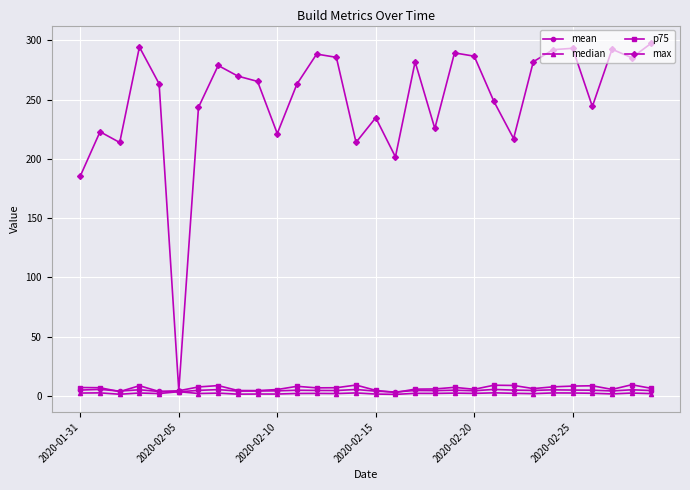

What is the average value of the p75 series?

6.7